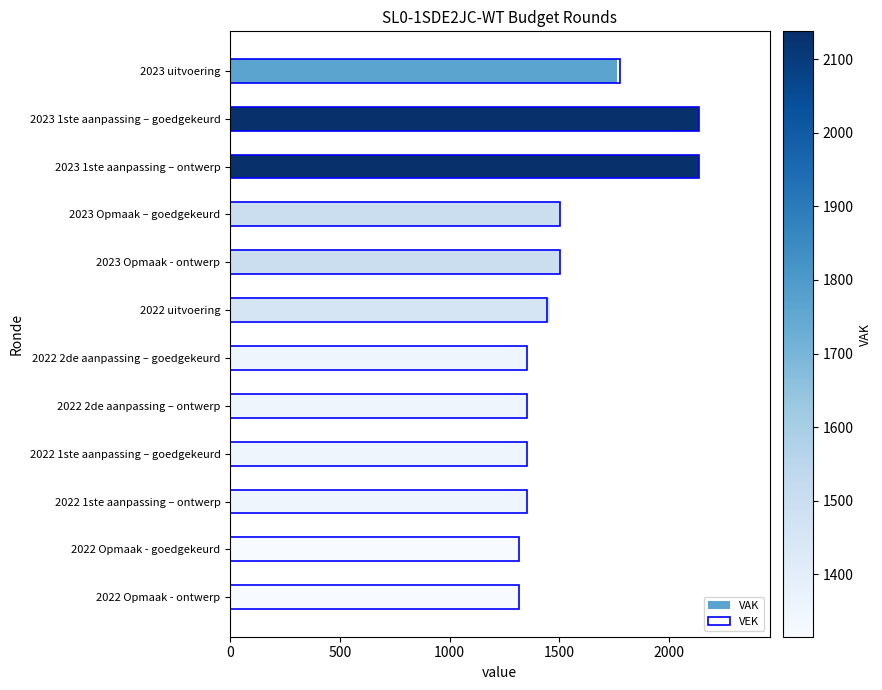

What is the maximum value for VEK?

2138